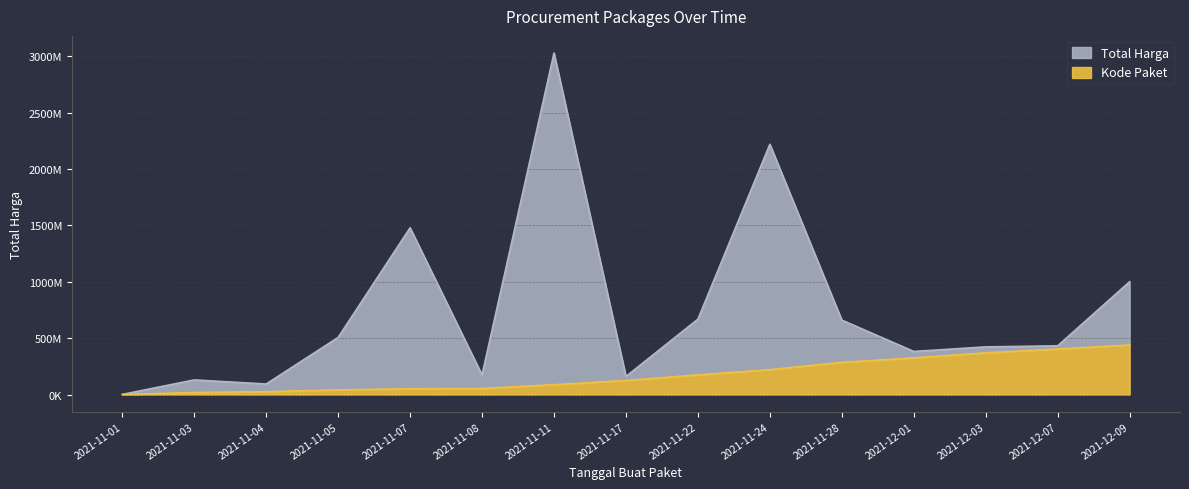

What are all the series names shown in the legend?

Total Harga, Kode Paket